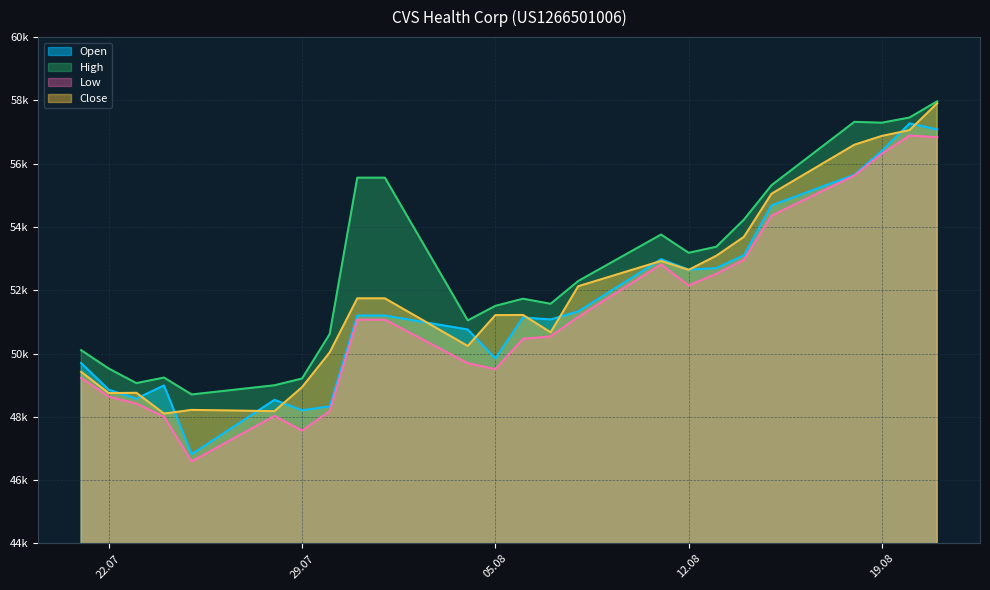

What is the spread (max minus min) of values at 12.08?

1031